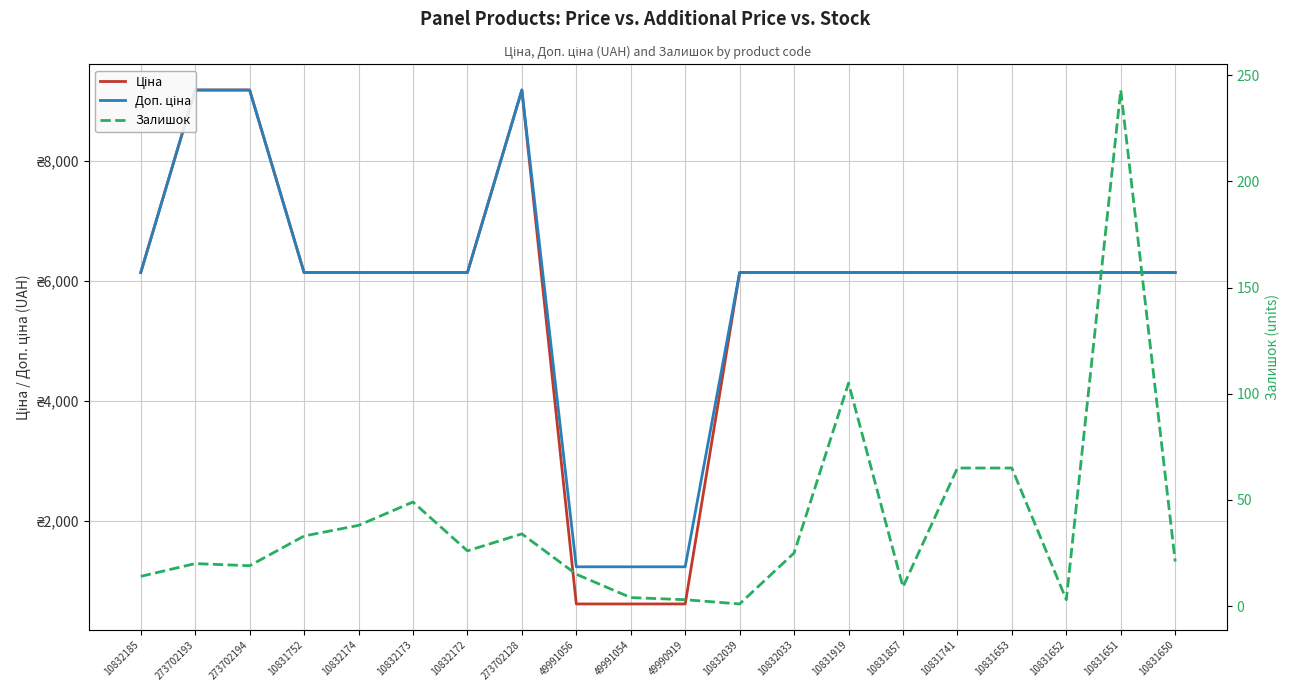

Rank the series by their maximum value, from highest to lowest.

Ціна, Доп. ціна, Залишок